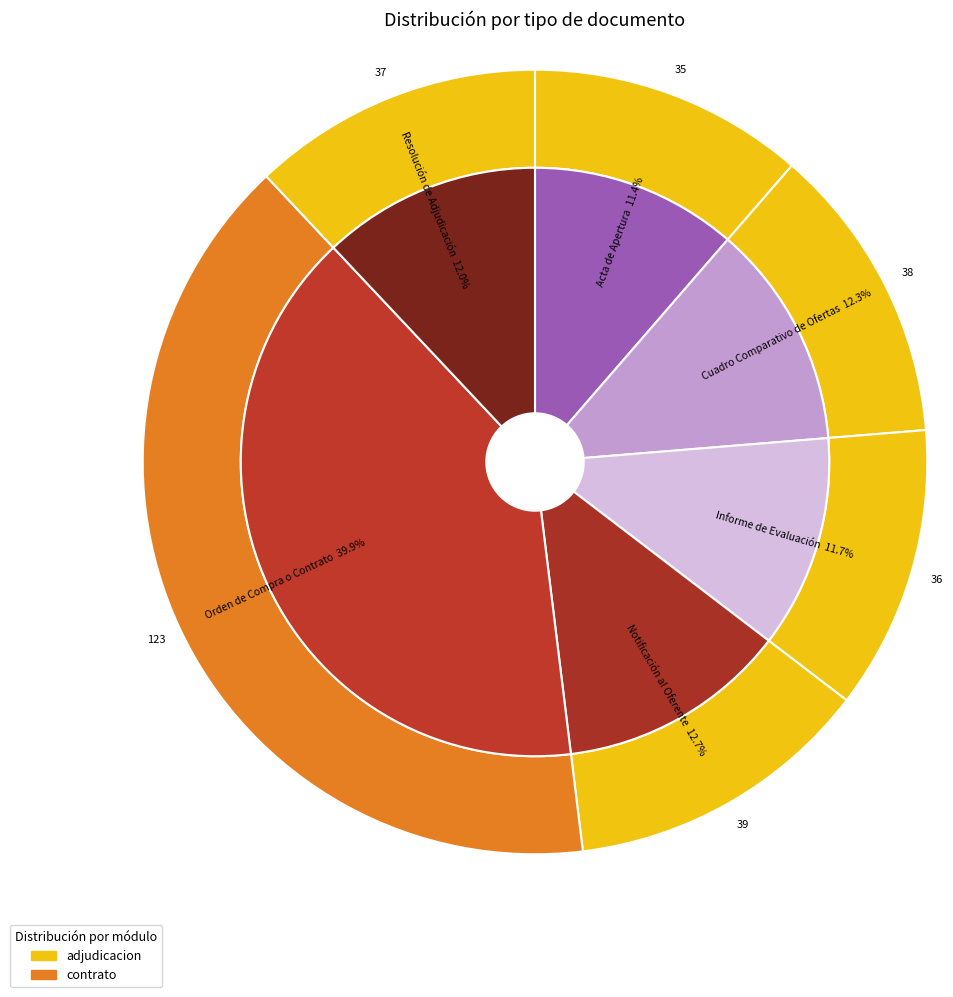

What is the smallest slice in the pie chart?

Acta de Apertura